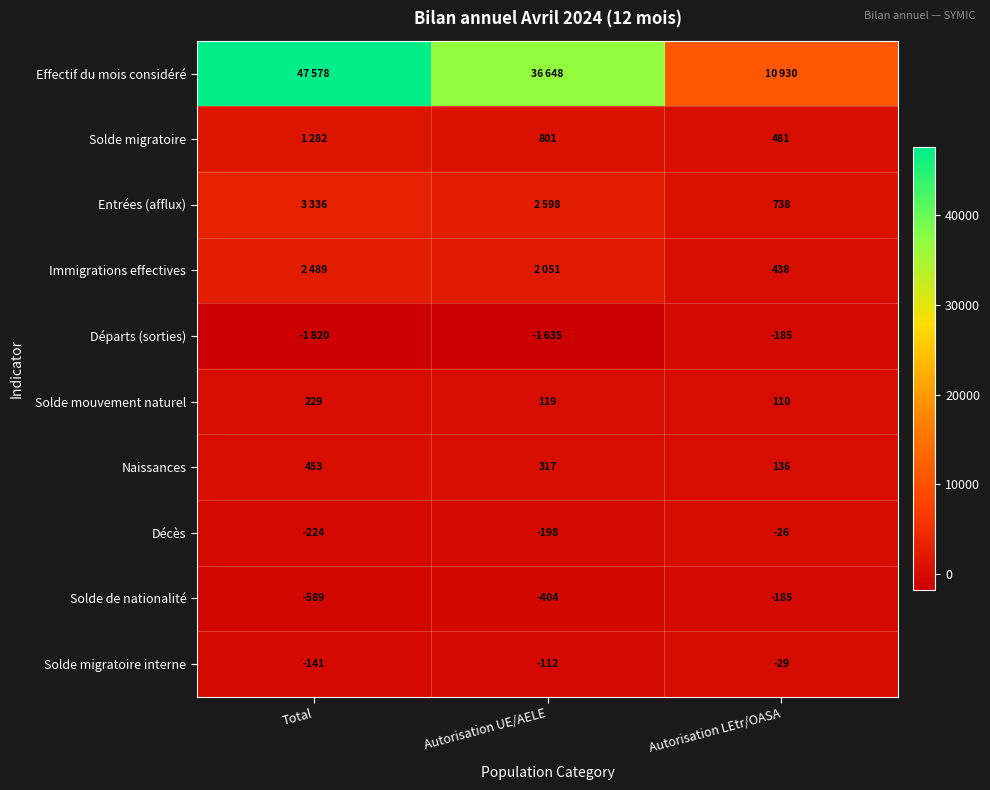

The value of Solde de nationalité at Total is -589. True or false?

True